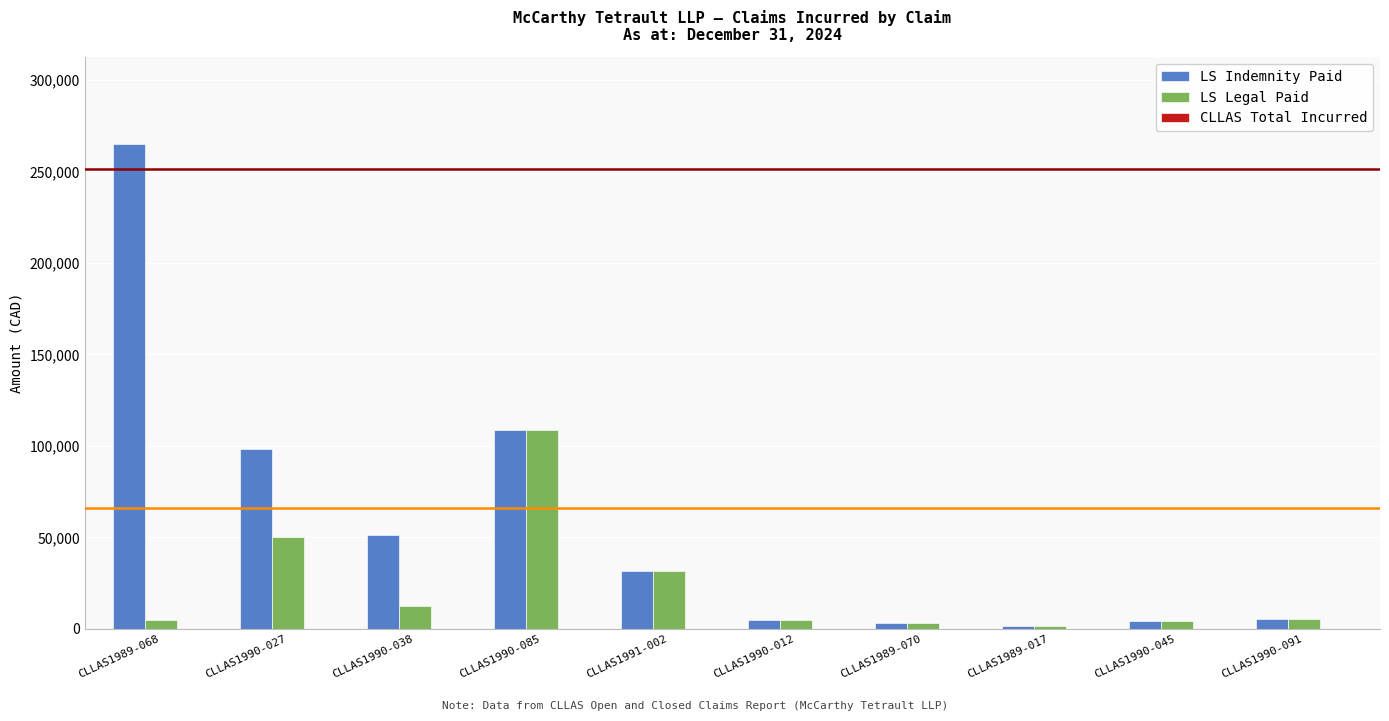

What is the approximate value of LS Indemnity Paid at CLLAS1989-068?

264790